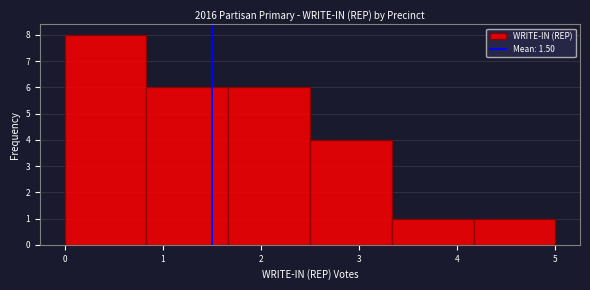

Over which range of the x-axis is the bar tallest?

0.0 to 0.8